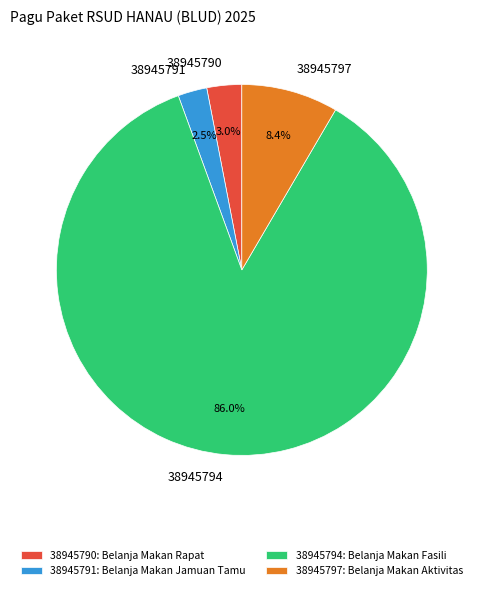

The 38945794 slice represents 99% of the pie. True or false?

False